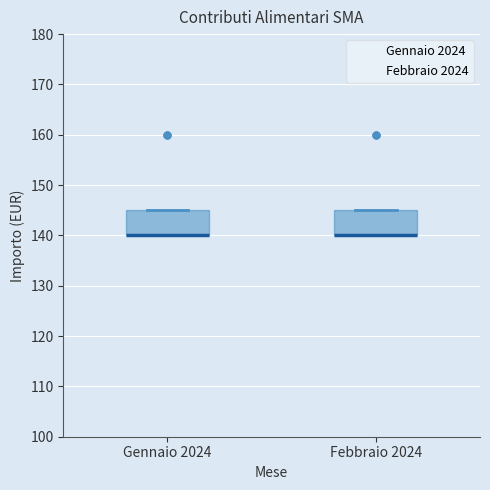

Where is the lower edge of the box for Gennaio 2024 on the y-axis? The values are not printed on the chart, so give them approximately, as read against the axis.

140